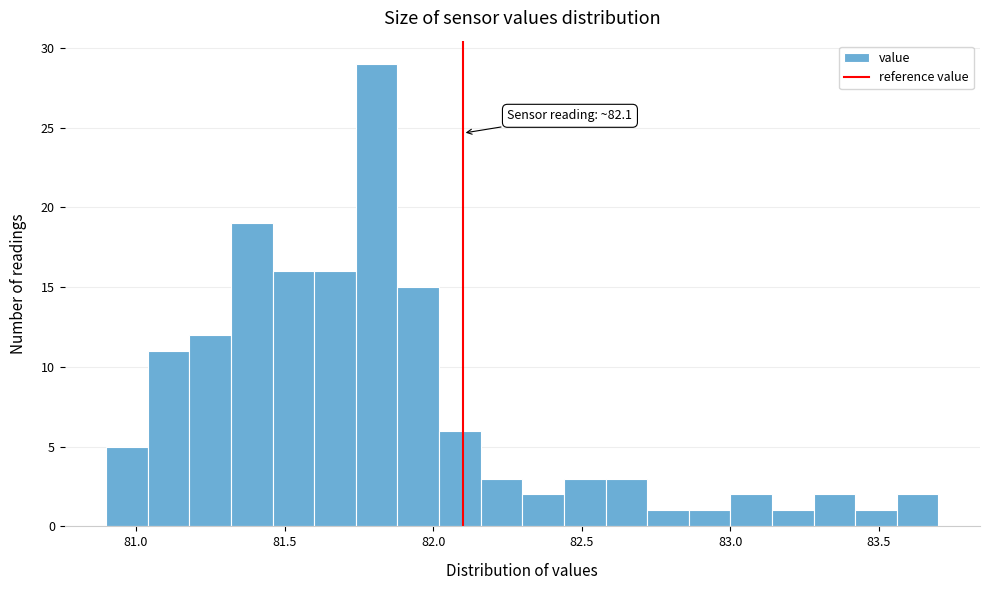

Read against the x-axis, roughly where is the centre of the tallest bar?

81.80